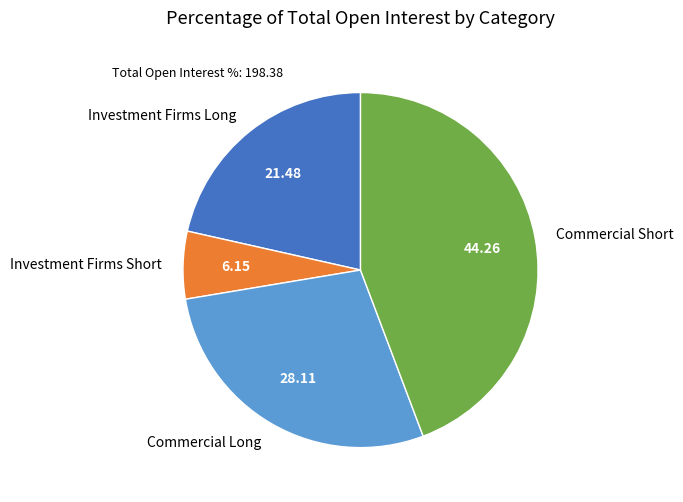

Is the sum of Investment Firms Short and Commercial Long greater than half?

No